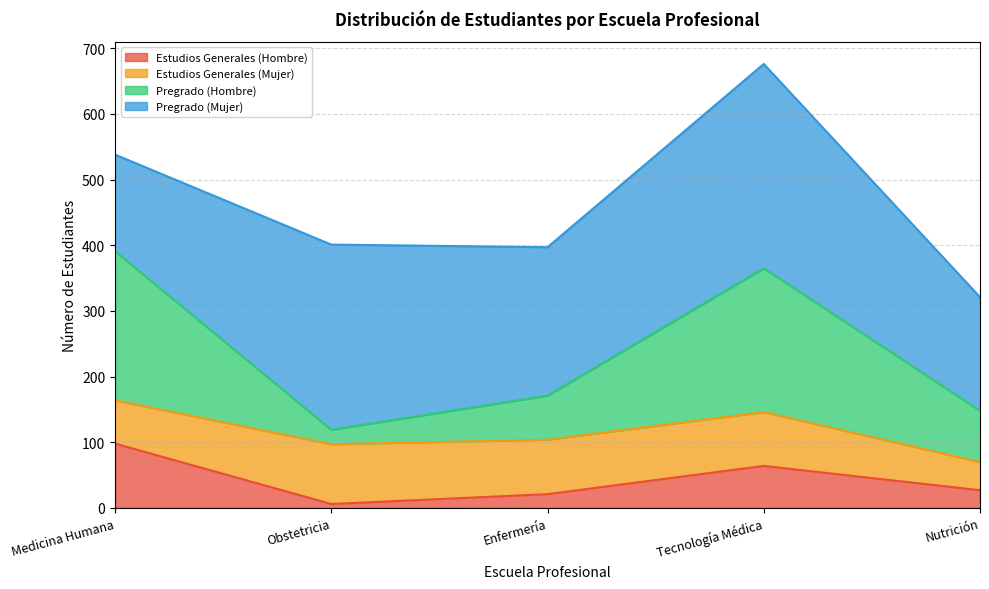

Which series changed the most between Obstetricia and Tecnología Médica?

Pregrado (Hombre)